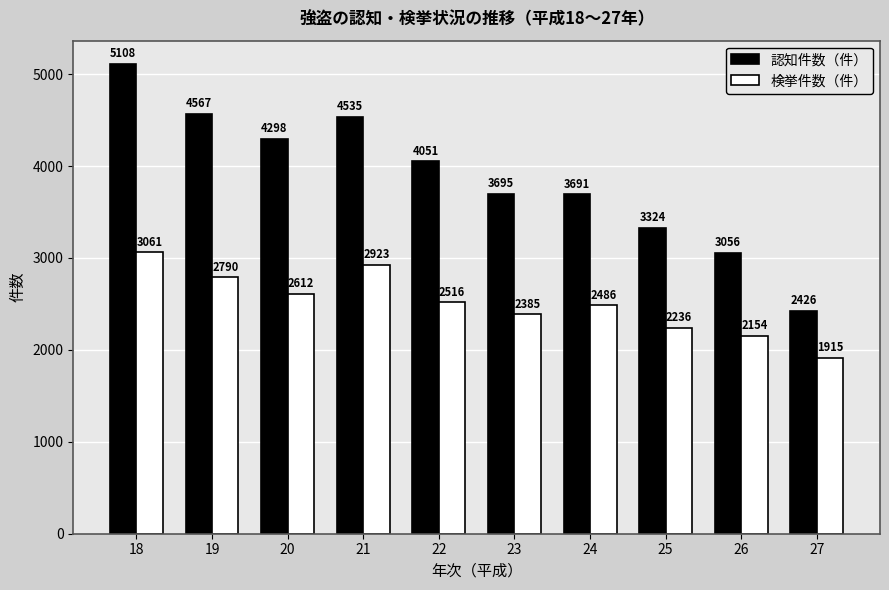

True or false: 認知件数（件） has a value of 1272 at 22.

False